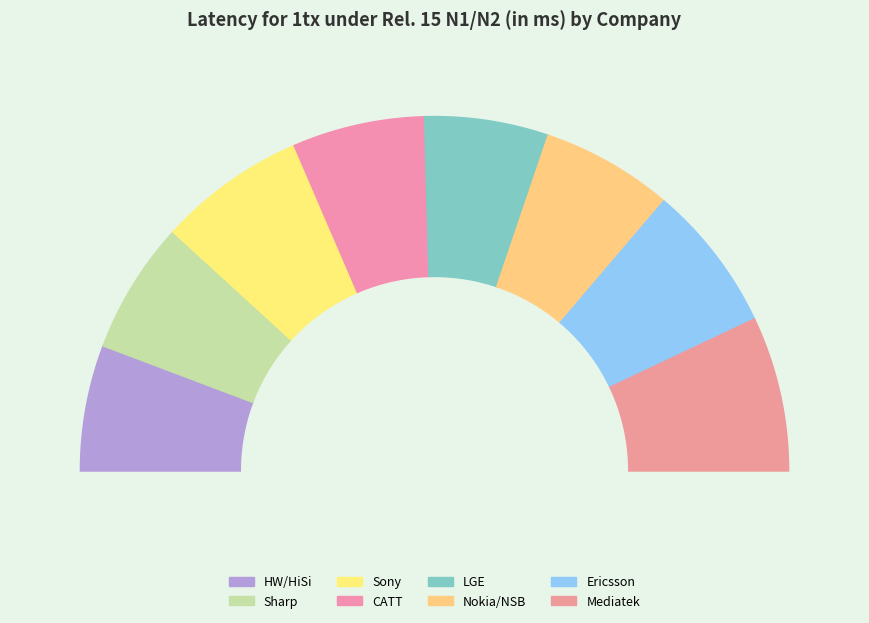

Which category has the smallest portion of the pie?

LGE